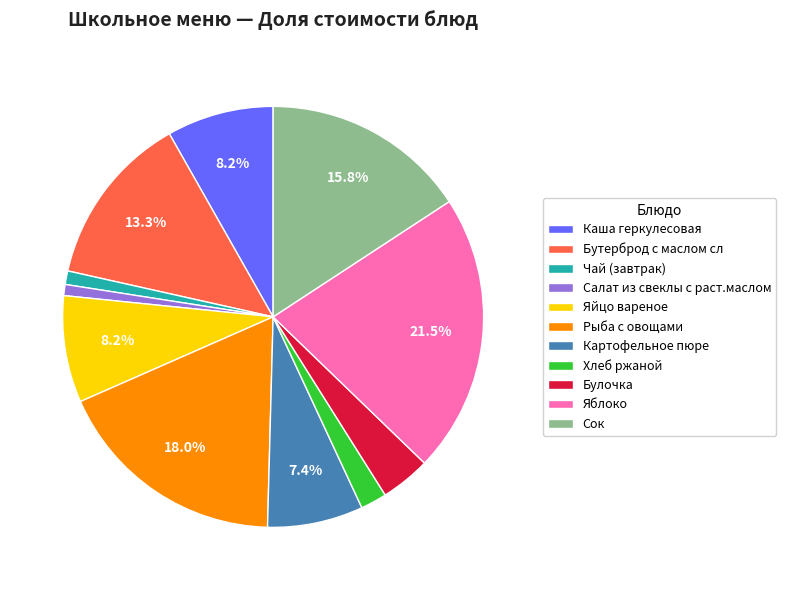

Approximately how many times larger is the value at Бутерброд с маслом сл compared to Рыба с овощами?

0.7